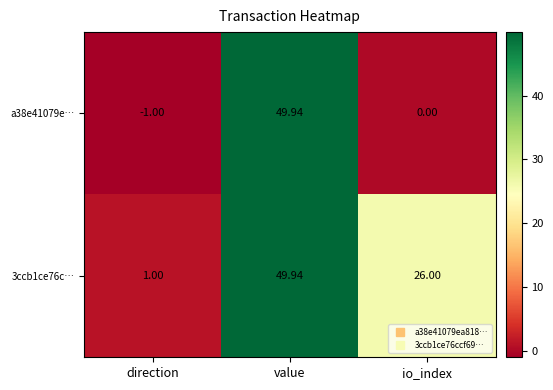

Rank the categories by 3ccb1ce76c… value from lowest to highest.

direction, io_index, value